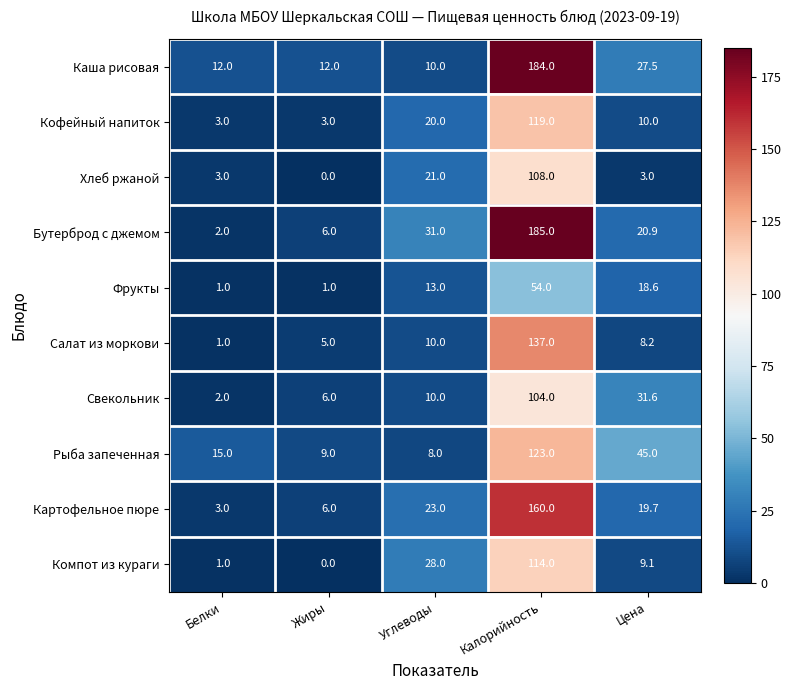

What is the difference between the maximum and minimum values in the Картофельное пюре series?

157.0